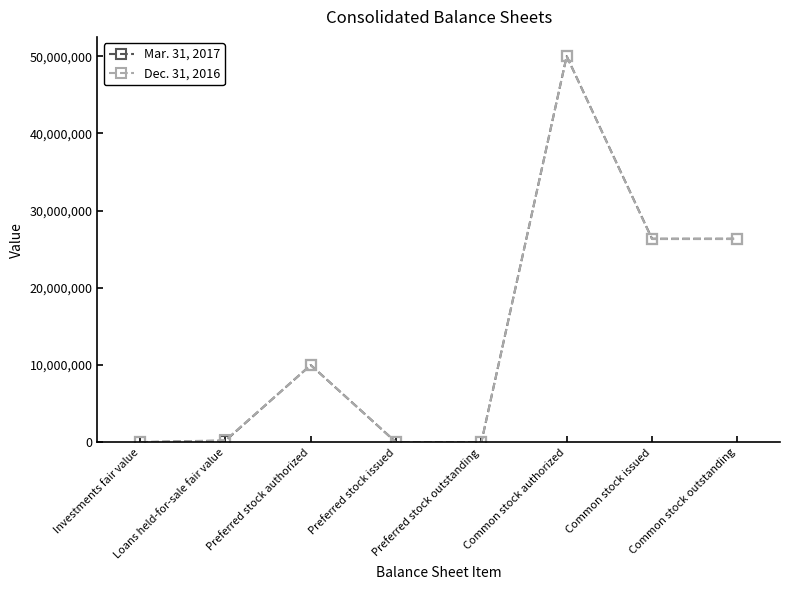

Between Common stock authorized and Common stock outstanding, which series saw the biggest shift?

Dec. 31, 2016